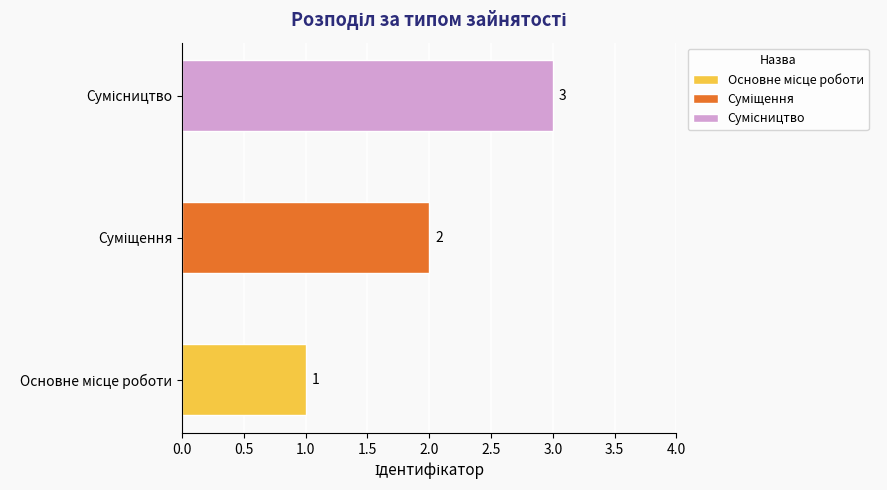

How many values are between 1 and 3?

3